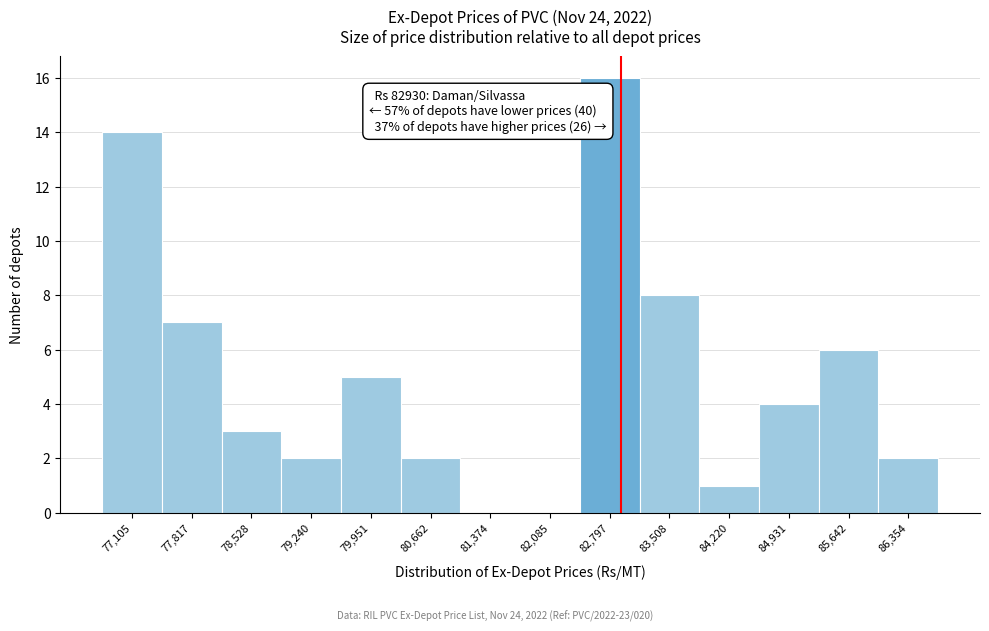

Over which range of the x-axis is the bar tallest?

82400 to 83200